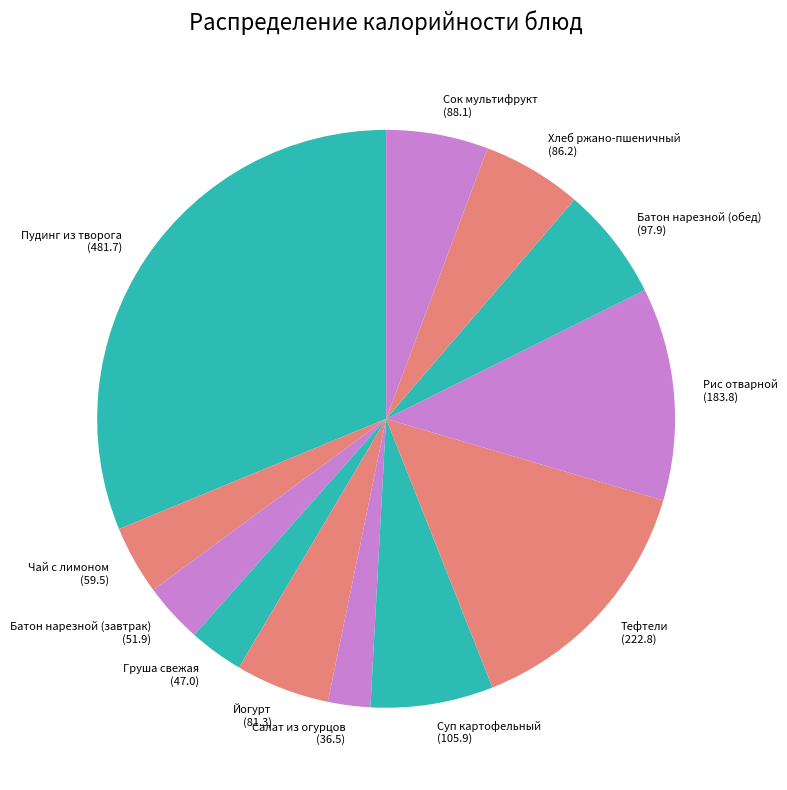

Does Йогурт represent more than half of the total?

No